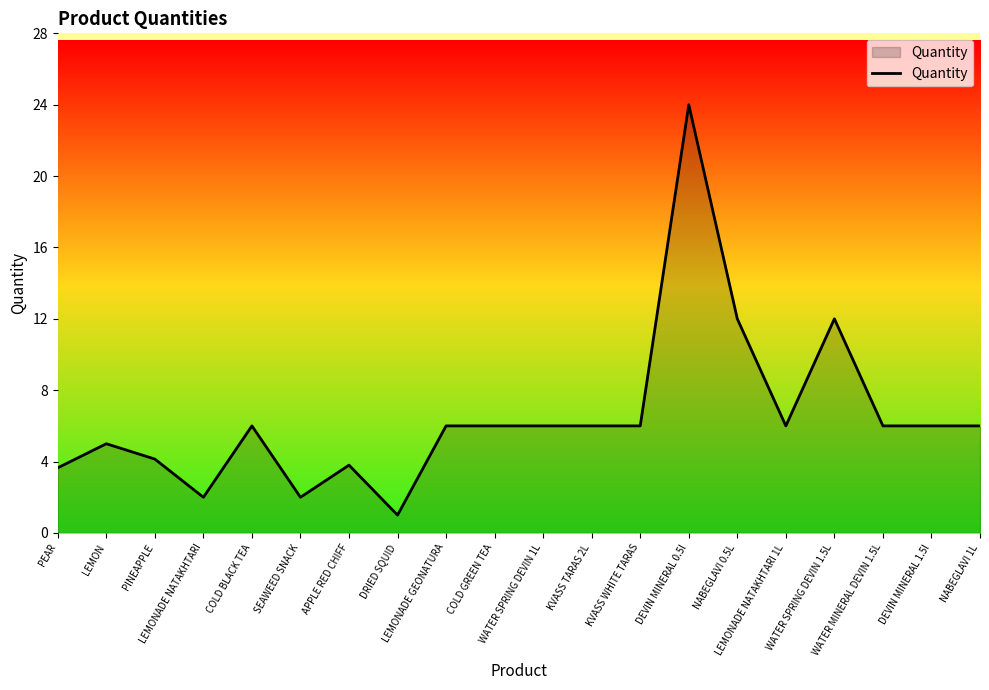

How many lines are shown in the chart?

1